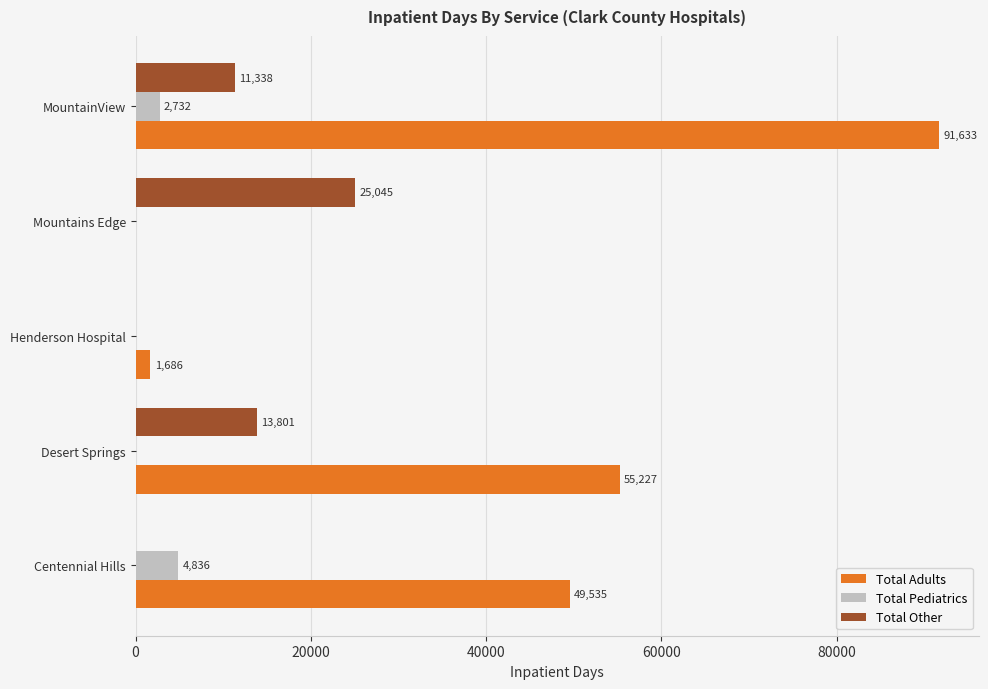

Which series changed the most between Centennial Hills and Henderson Hospital?

Total Adults